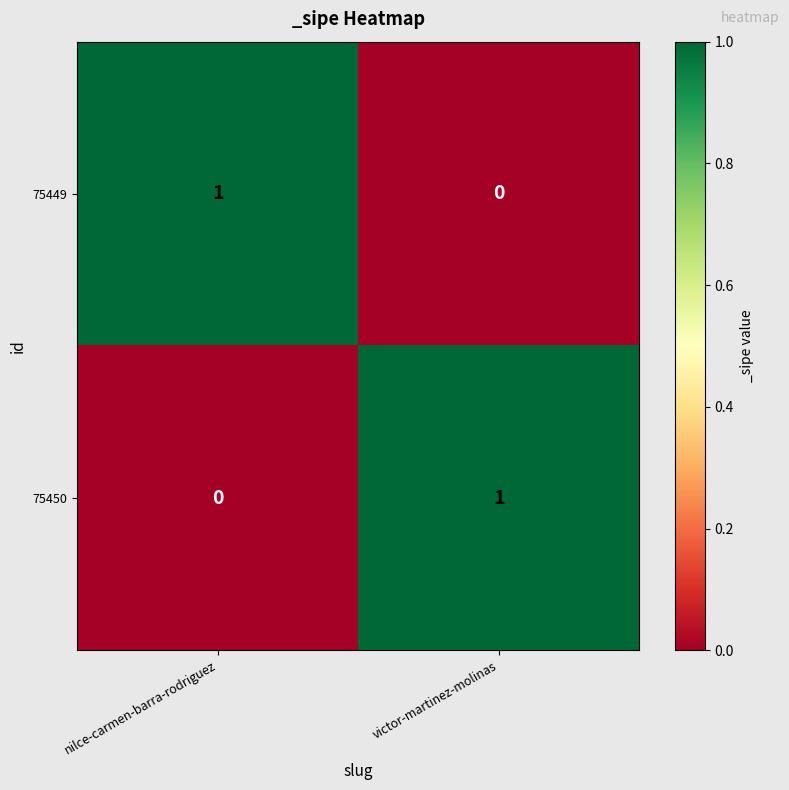

At nilce-carmen-barra-rodriguez, list the series in order from largest to smallest.

75449, 75450